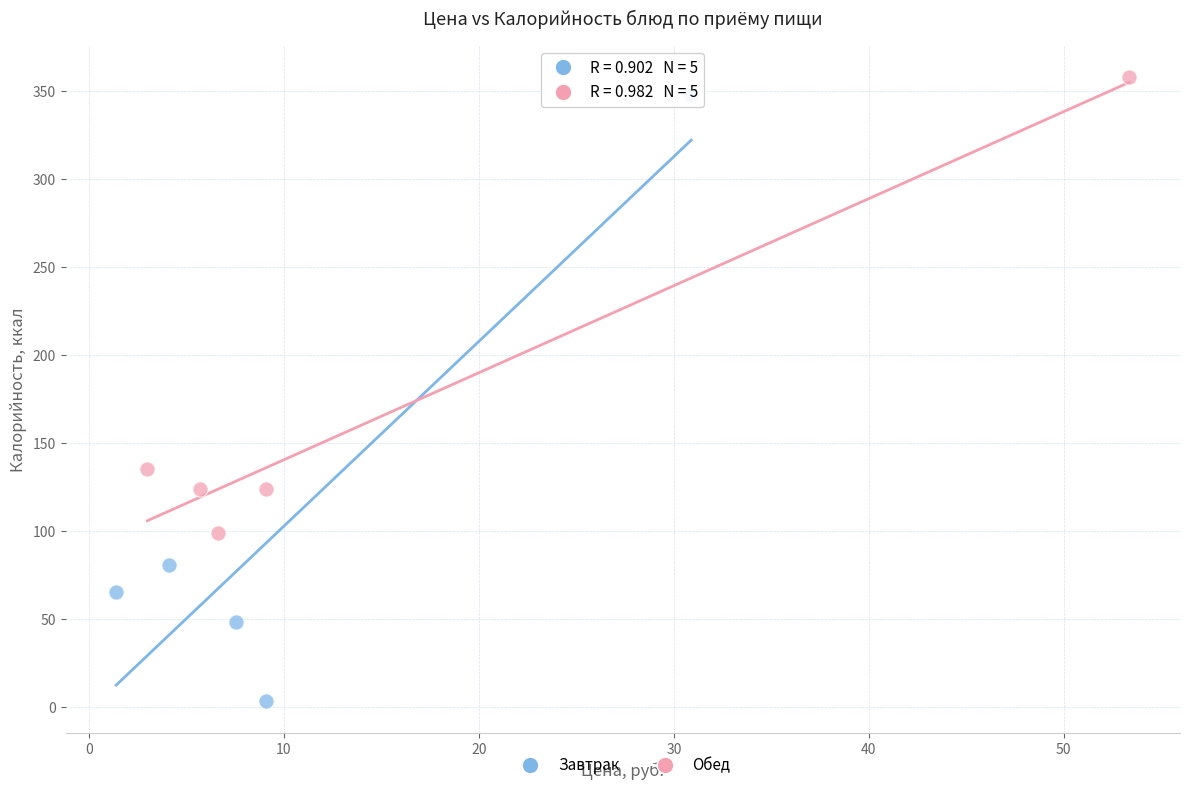

Which series contains the highest Y value?

Обед